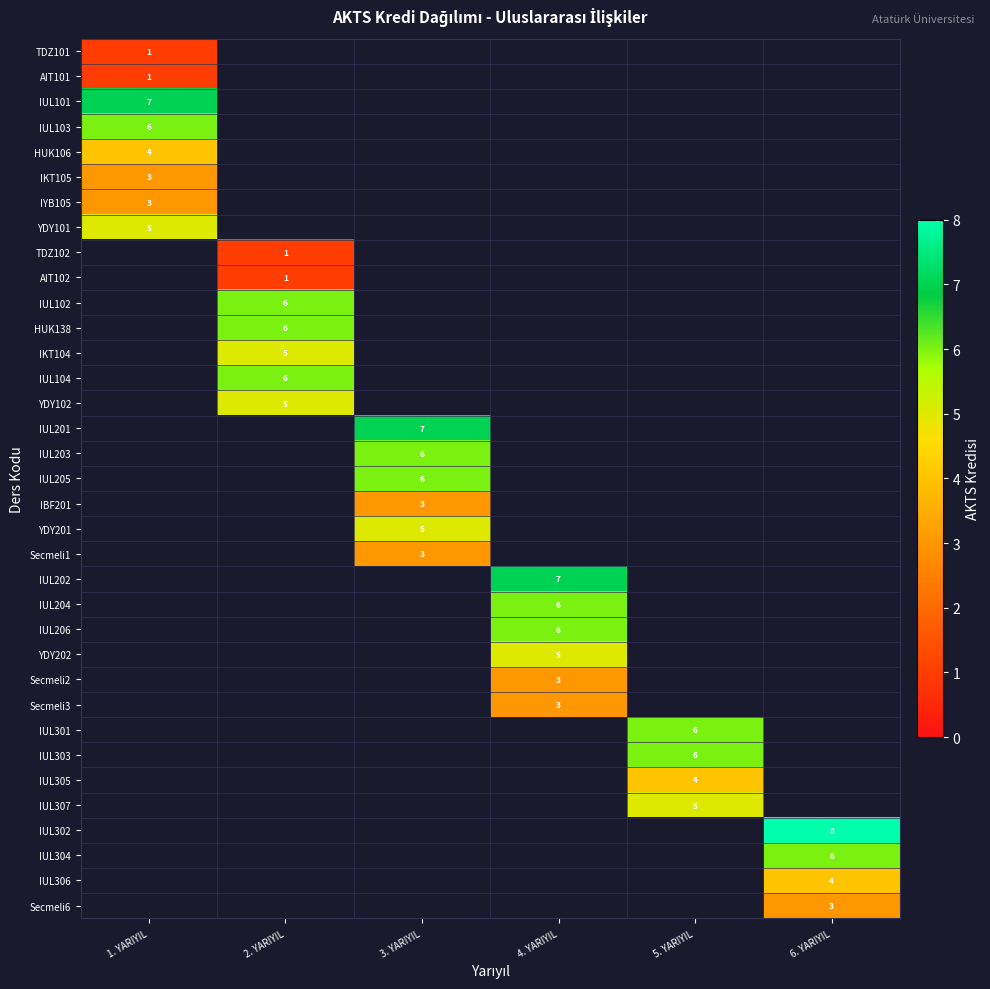

Is it true that IUL205 equals 6 at 3. YARIYIL?

True